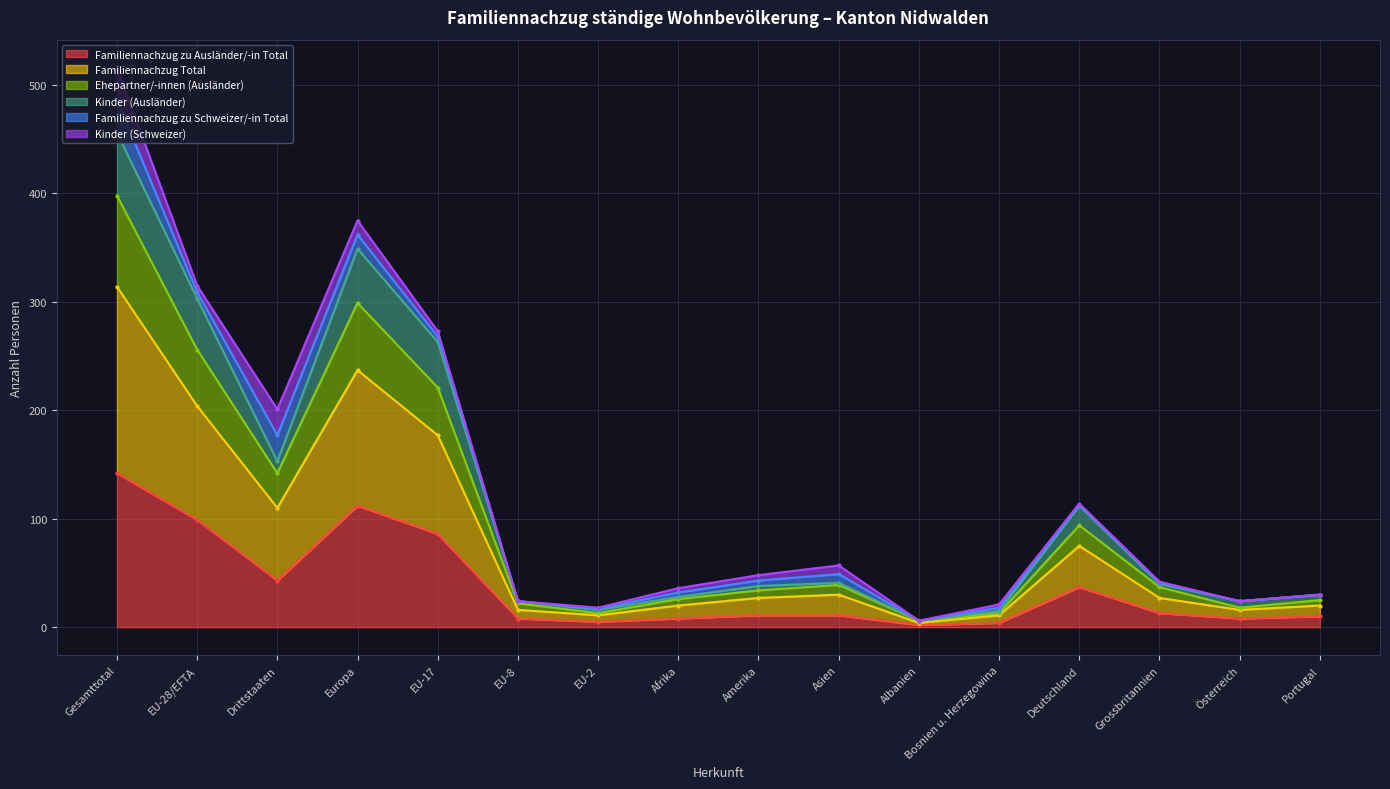

How many interior local peaks does the Ehepartner/-innen (Ausländer) series have?

3